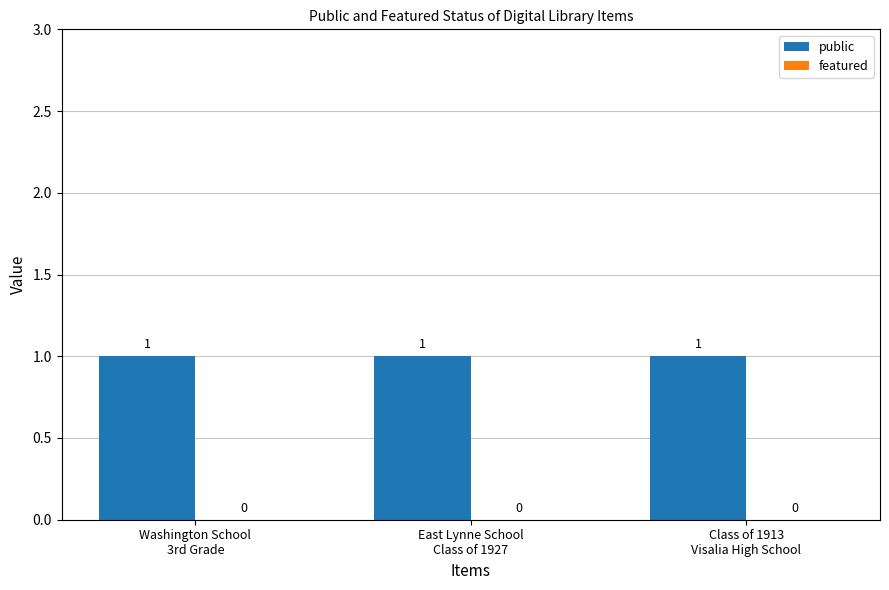

Reading left to right, list all the values displayed in this chart.

public: 1	1	1
featured: 0	0	0